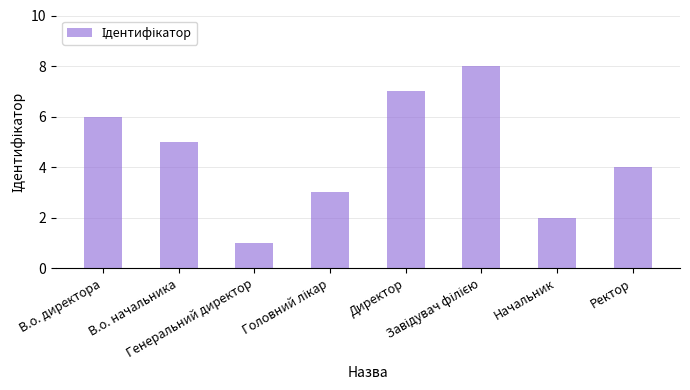

What is the greatest value displayed?

8